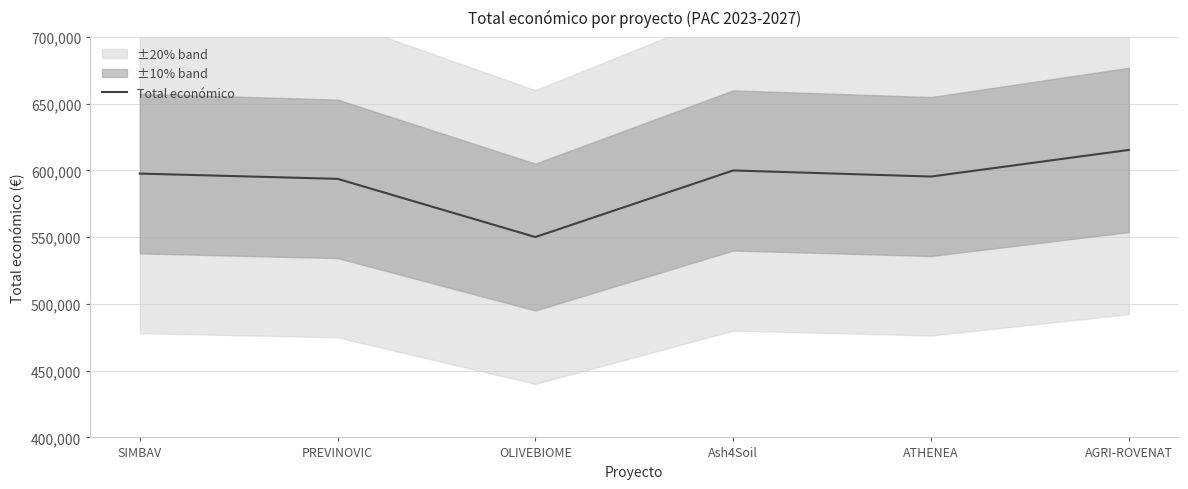

What is the label of the 6th point from the left?

AGRI-ROVENAT